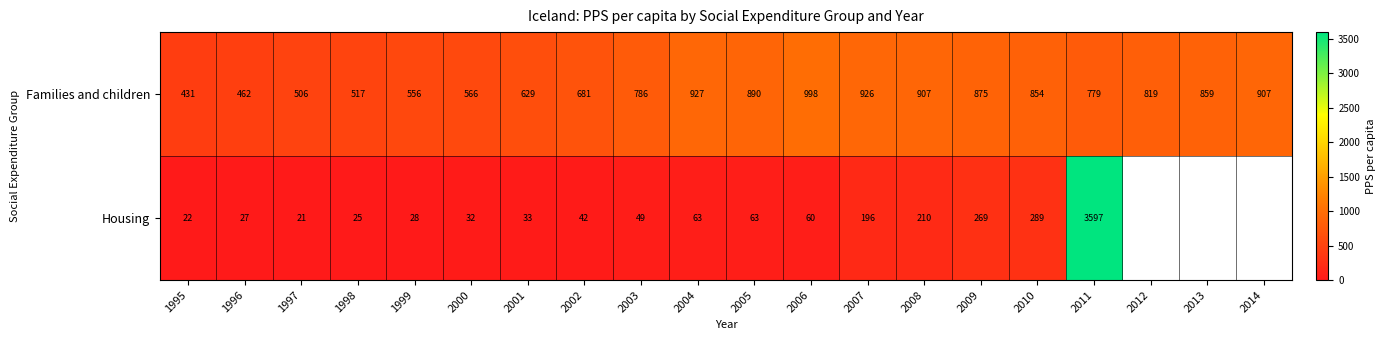

At 2009, list the series in order from smallest to largest.

Housing, Families and children